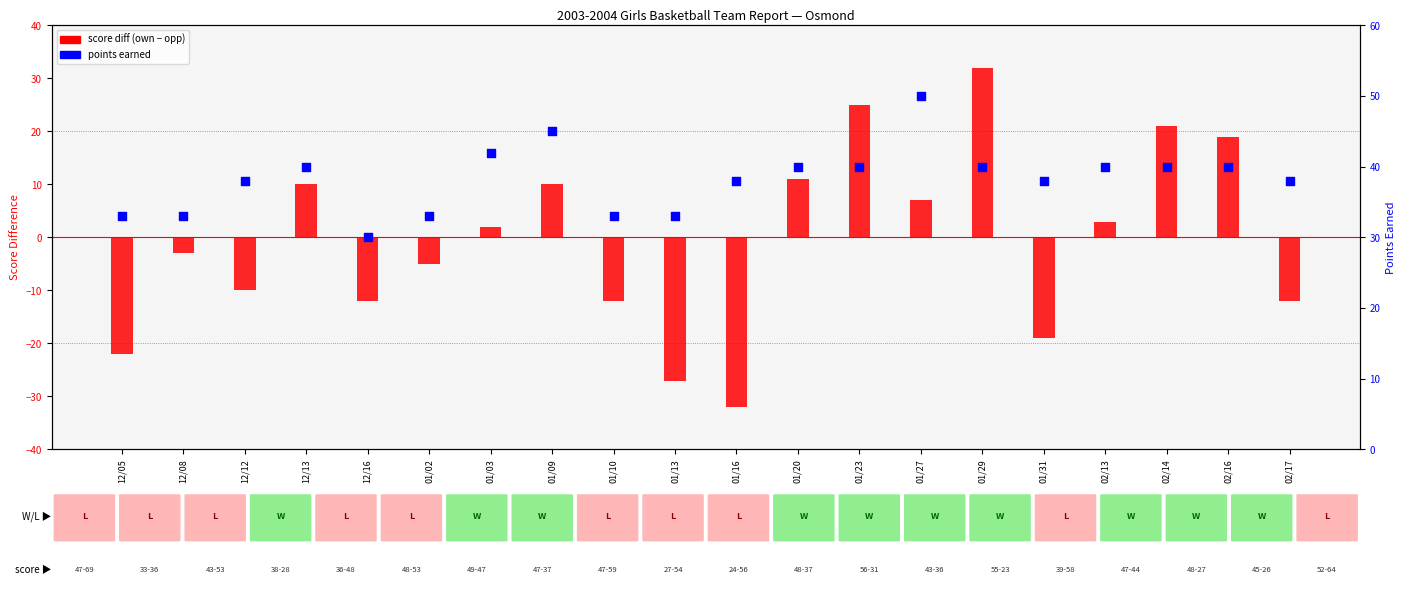

Which series contains the lowest Y value?

score diff (own − opp)